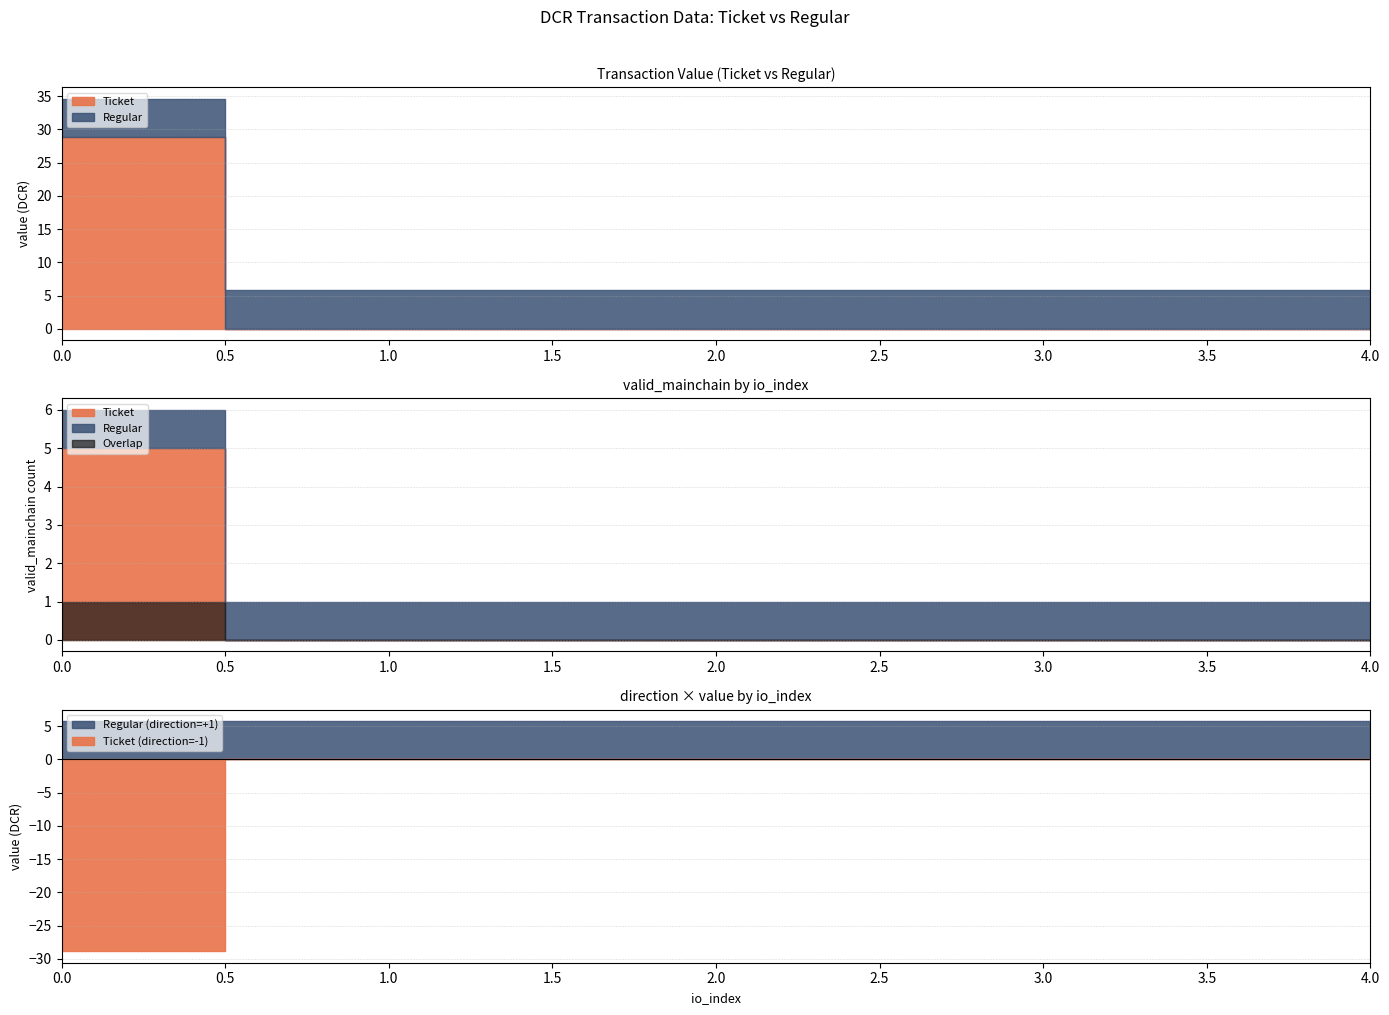

The Ticket series shows 1 at 3. True or false?

False